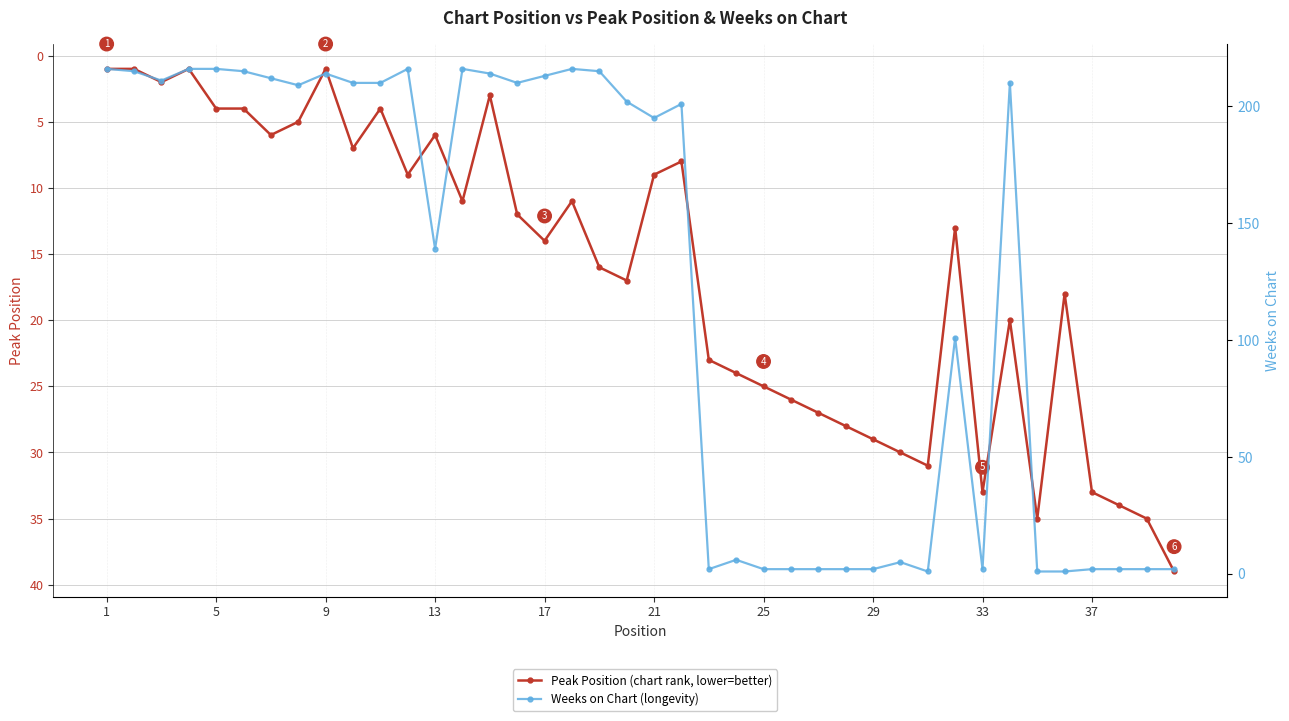

How many intersections are there between Weeks on Chart and Peak Position?

5